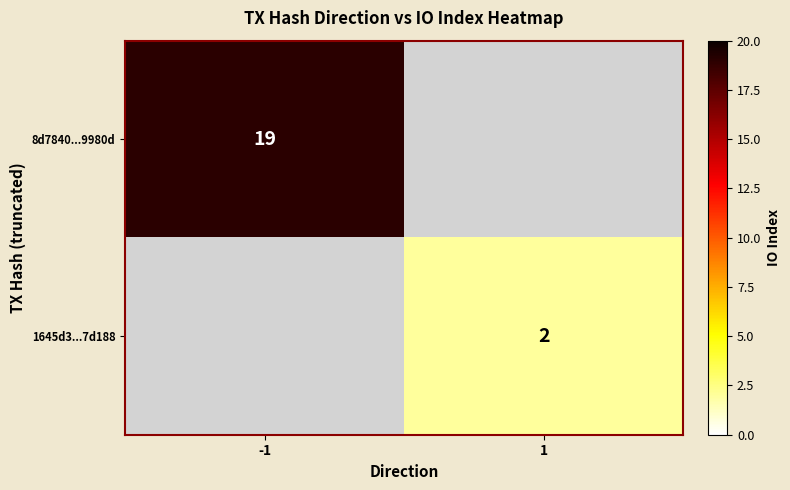

The value of 1645d3...7d188 at 1 is 3. True or false?

False